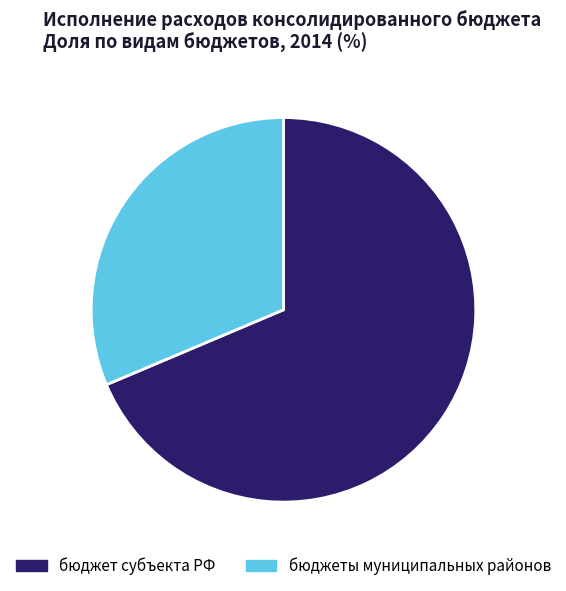

Combined, do бюджеты муниципальных районов and бюджет субъекта РФ account for over 50%?

Yes